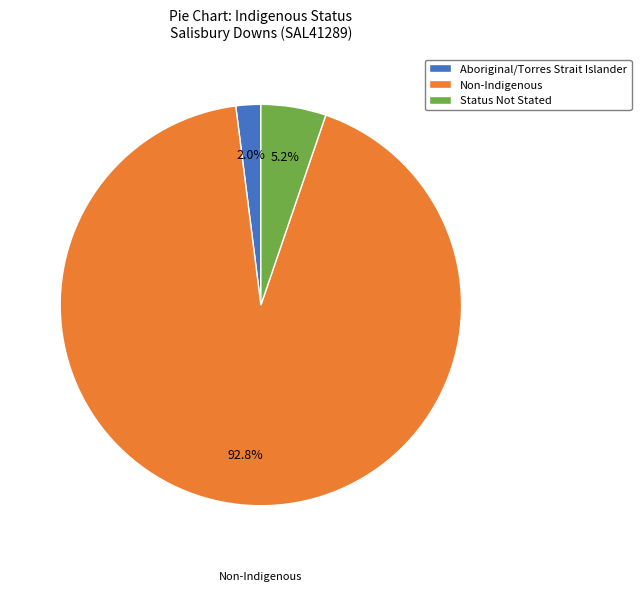

How many segments does this pie chart have?

3